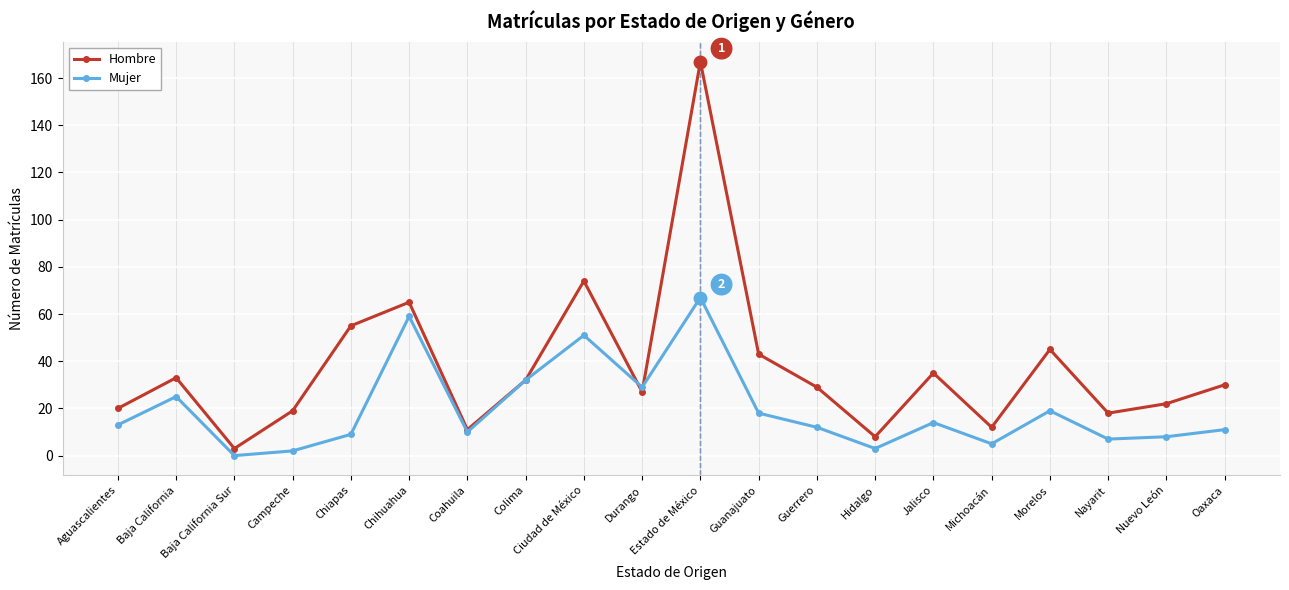

List the series in order of their overall mean, highest first.

Hombre, Mujer